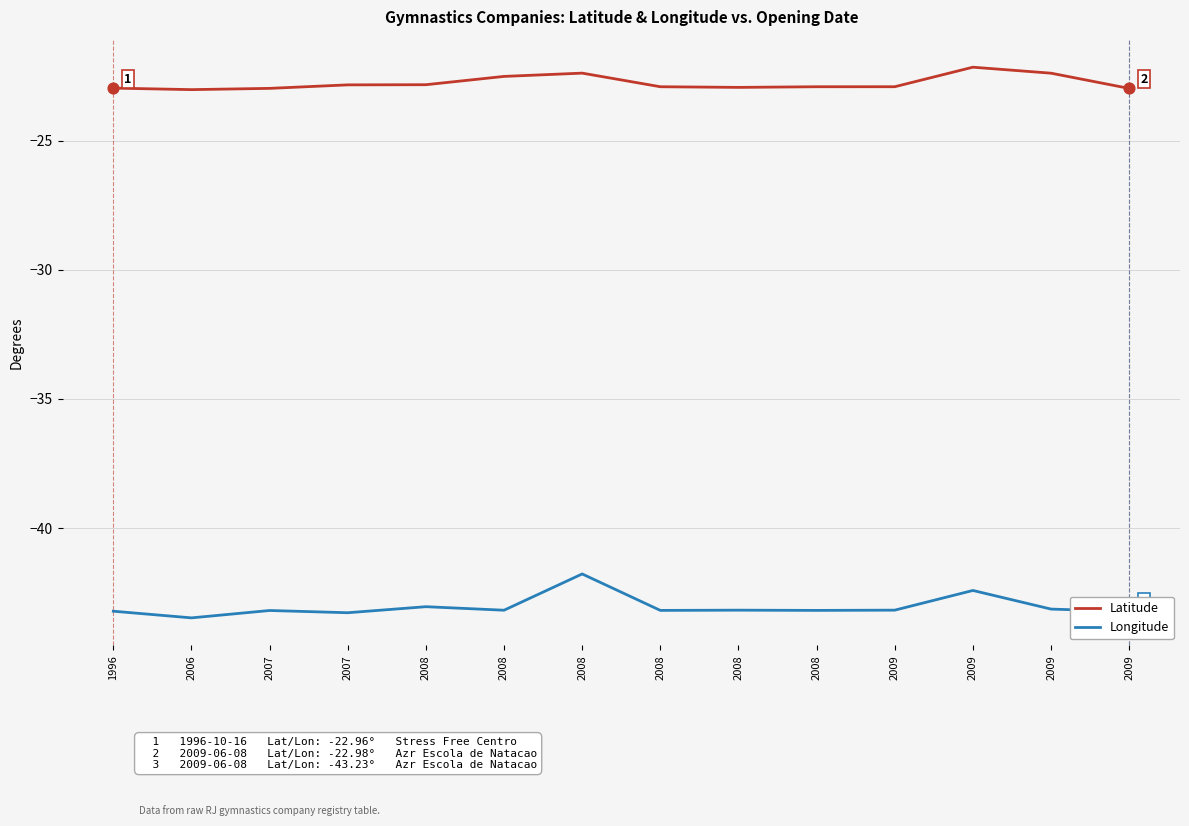

What is the total value across all series at 2008?

-65.9